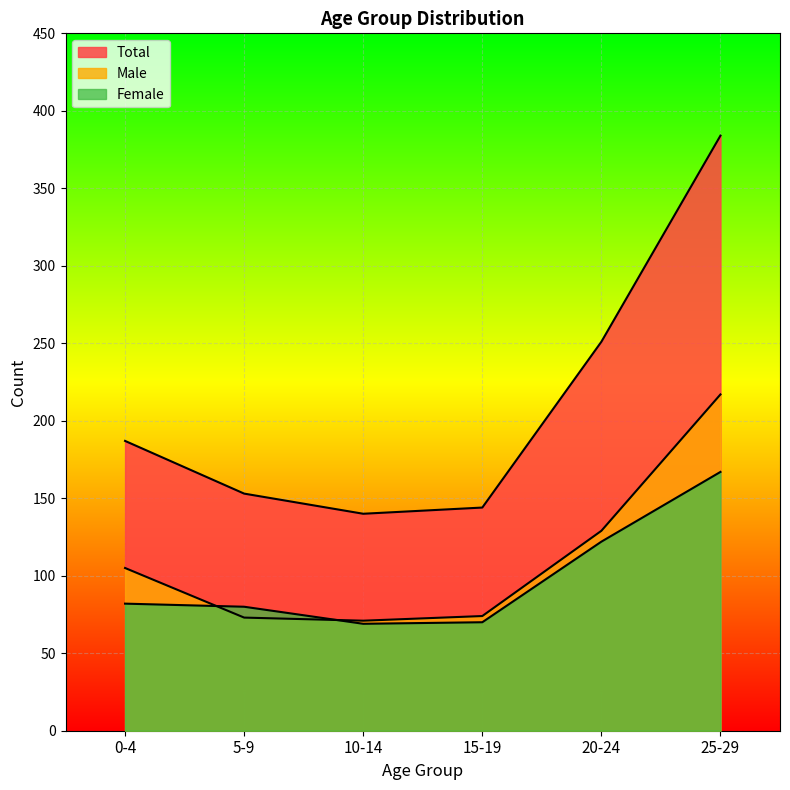

Does the chart display data point markers on the line(s)?

No